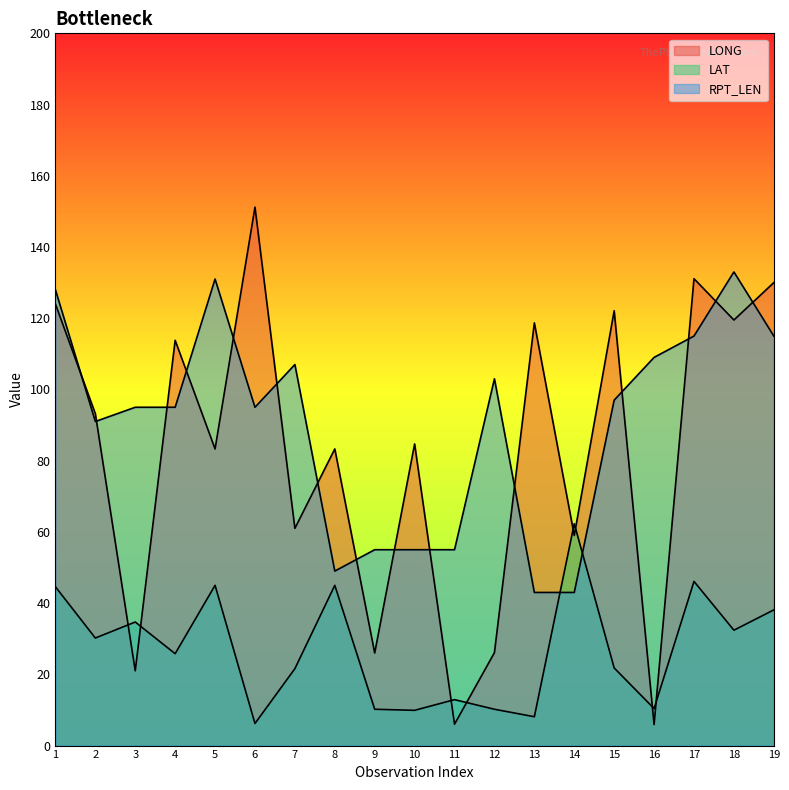

Is it true that LONG equals 59.0 at 14?

True